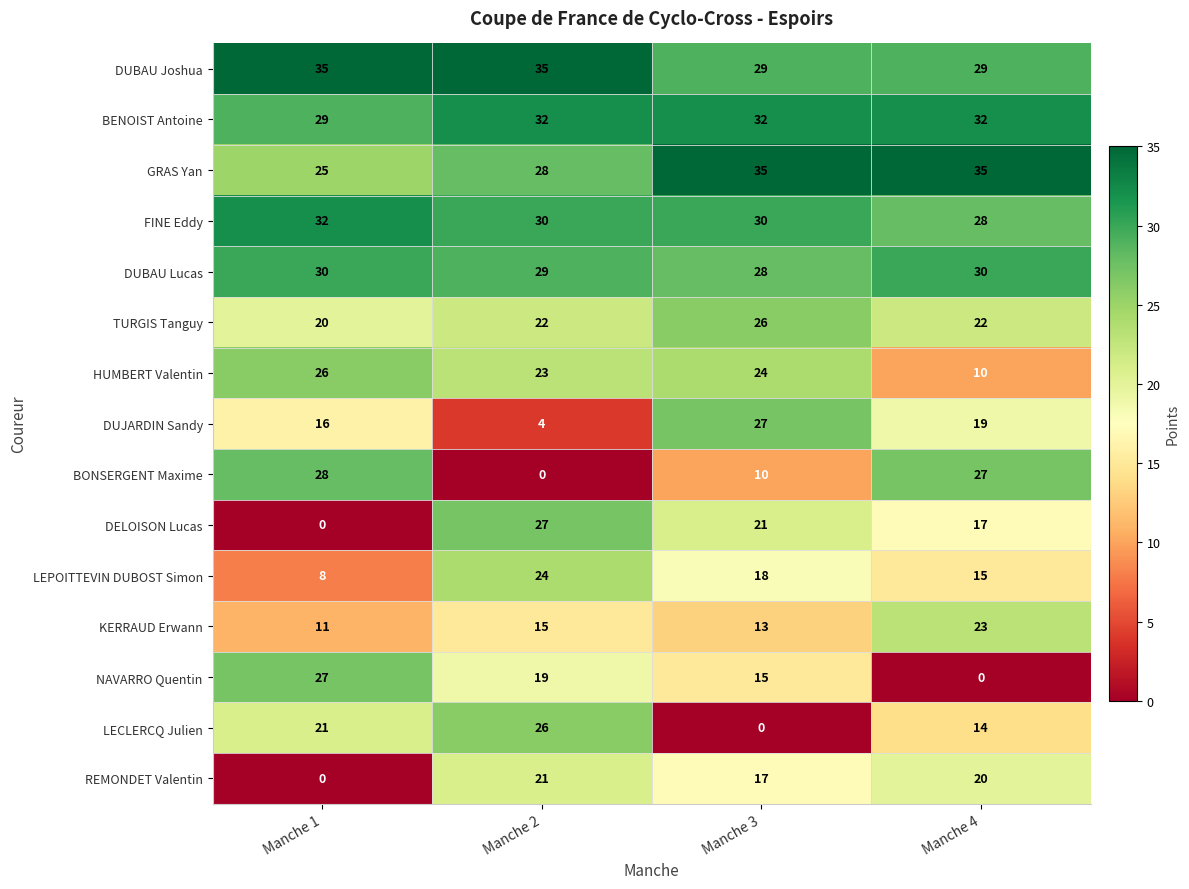

Between Manche 1 and Manche 2, which series saw the biggest shift?

BONSERGENT Maxime